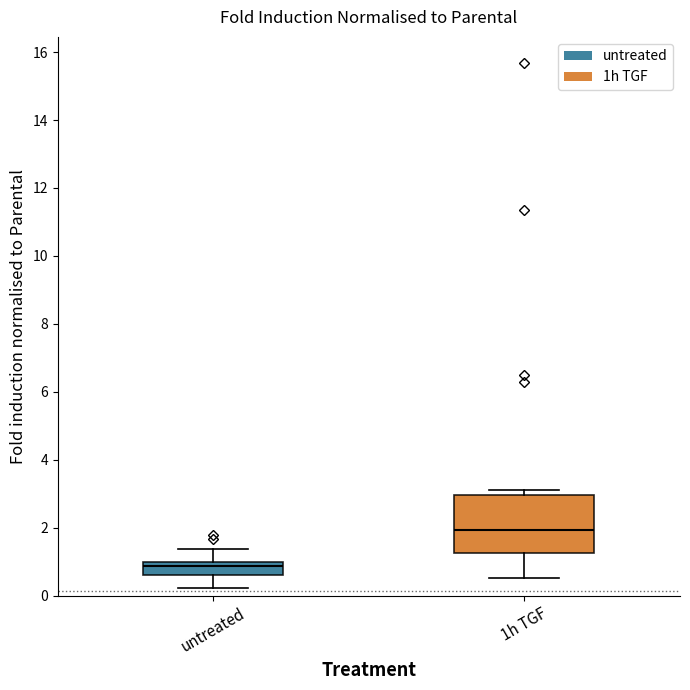

Where is the lower edge of the box for untreated on the y-axis? The values are not printed on the chart, so give them approximately, as read against the axis.

0.6